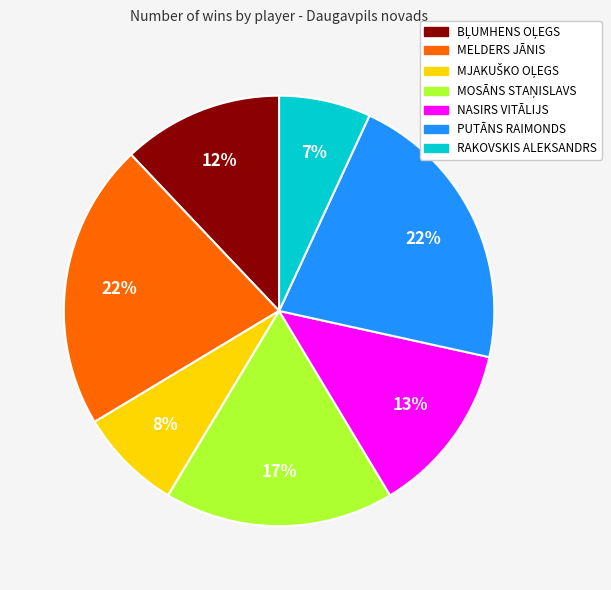

Is it true that NASIRS VITĀLIJS is 13% of the pie?

True